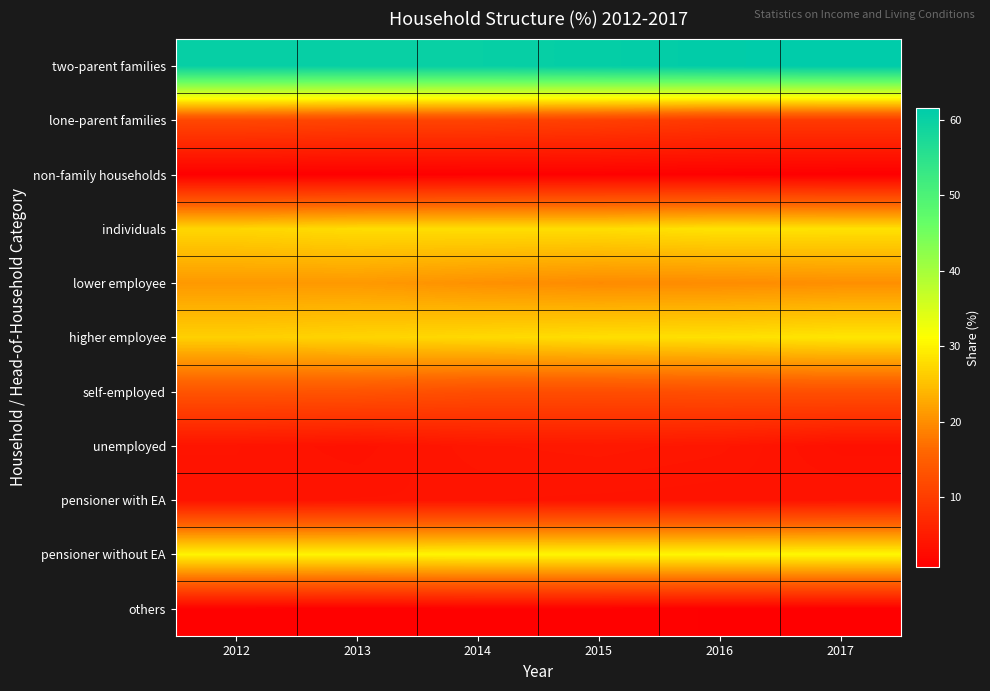

At which category is the sum across all series the highest?

2014